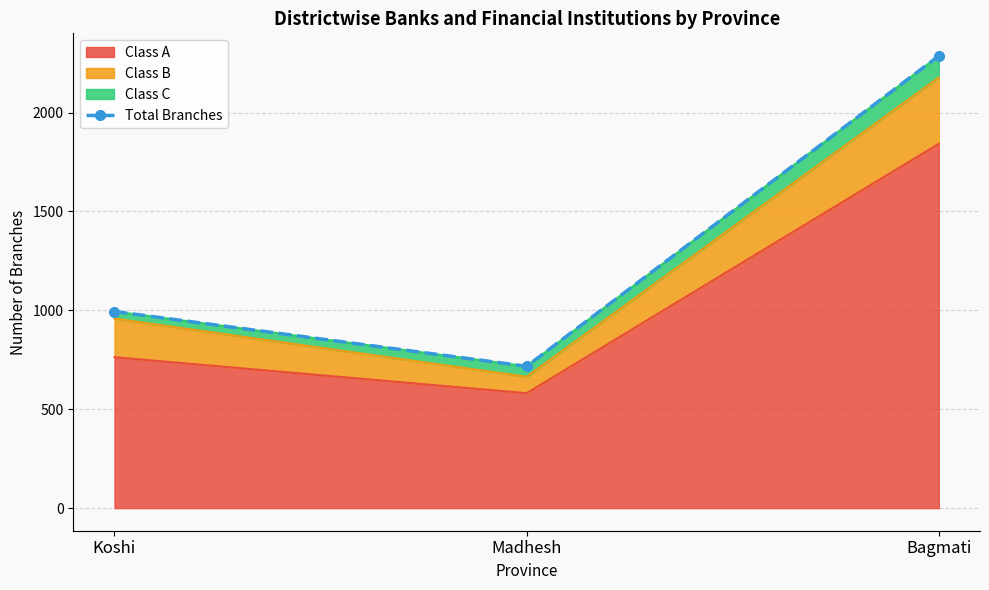

Where is the data nearest to the value 1501?

Koshi